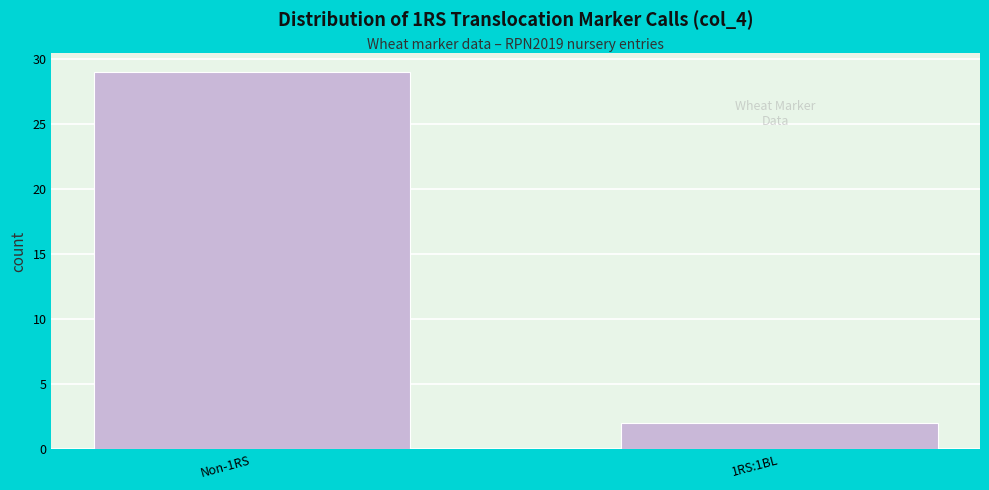

Reading left to right, what are all the values shown in this chart?

Non-1RS=29	1RS:1BL=2